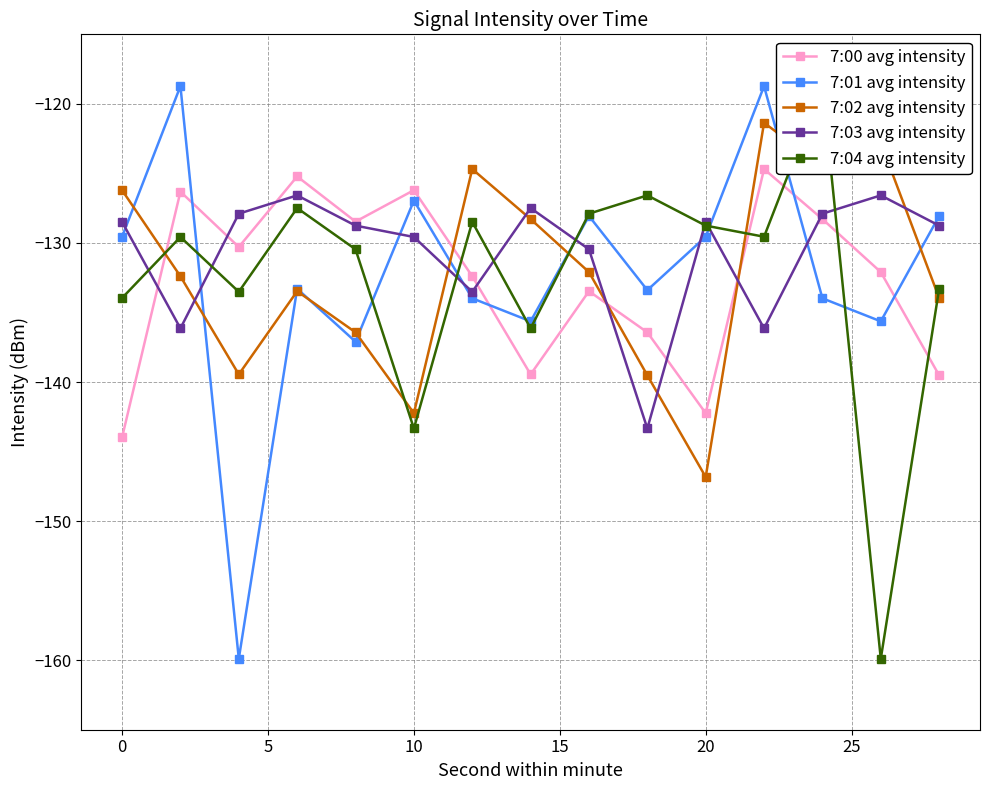

What is the value of the 7:04 avg intensity point at the 9th from the left?

-127.9